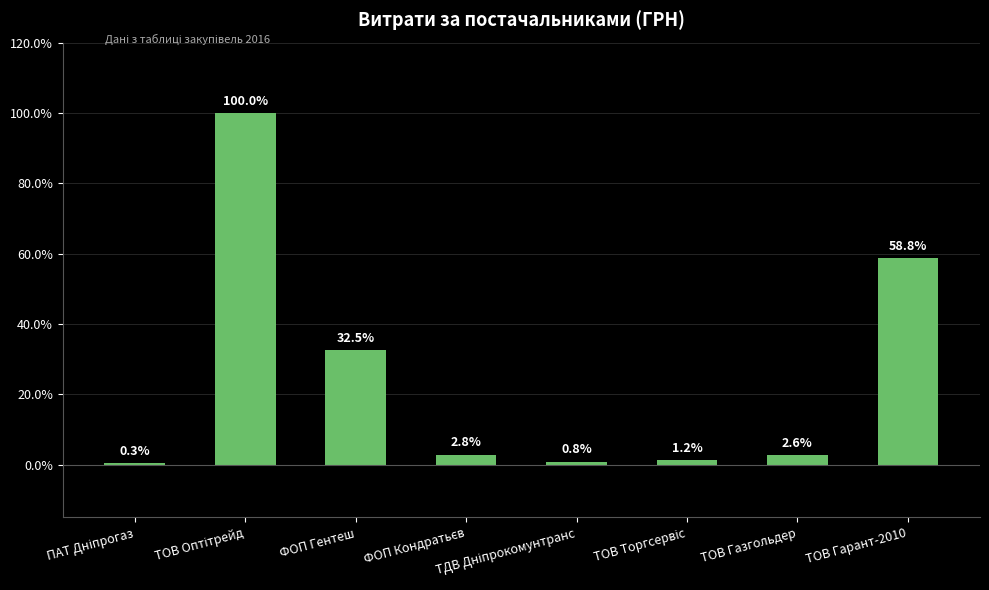

What is the sum of all values?

199.0